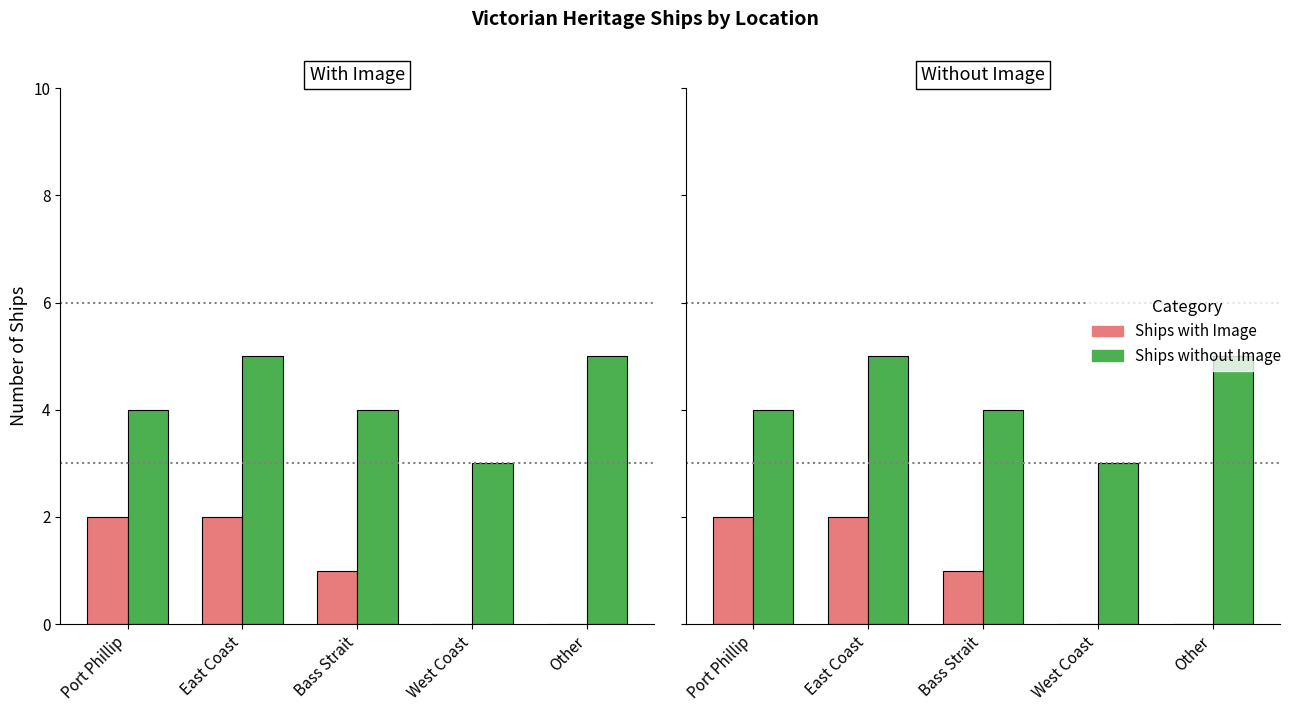

Reading right to left, what are all the values shown in this chart?

Ships with Image: 0	0	1	2	2
Ships without Image: 5	3	4	5	4